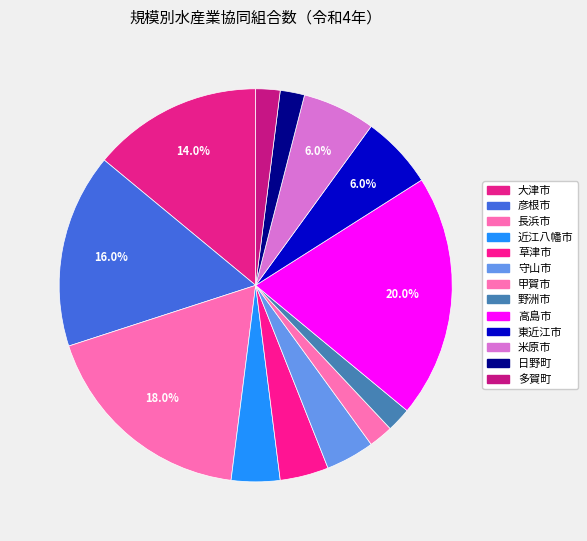

How many segments does this pie chart have?

13